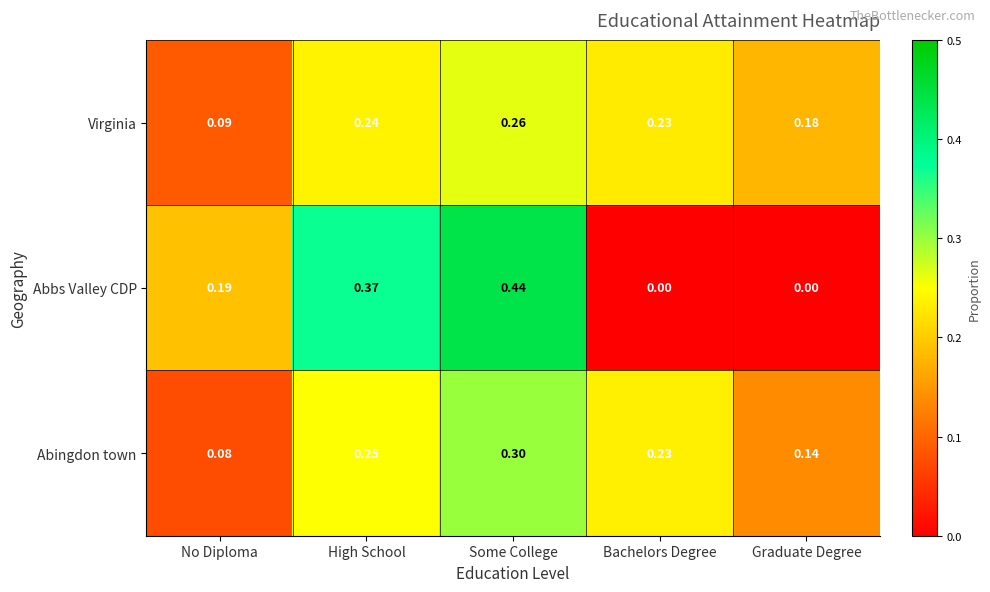

At No Diploma, list the series in order from largest to smallest.

Abbs Valley CDP, Virginia, Abingdon town